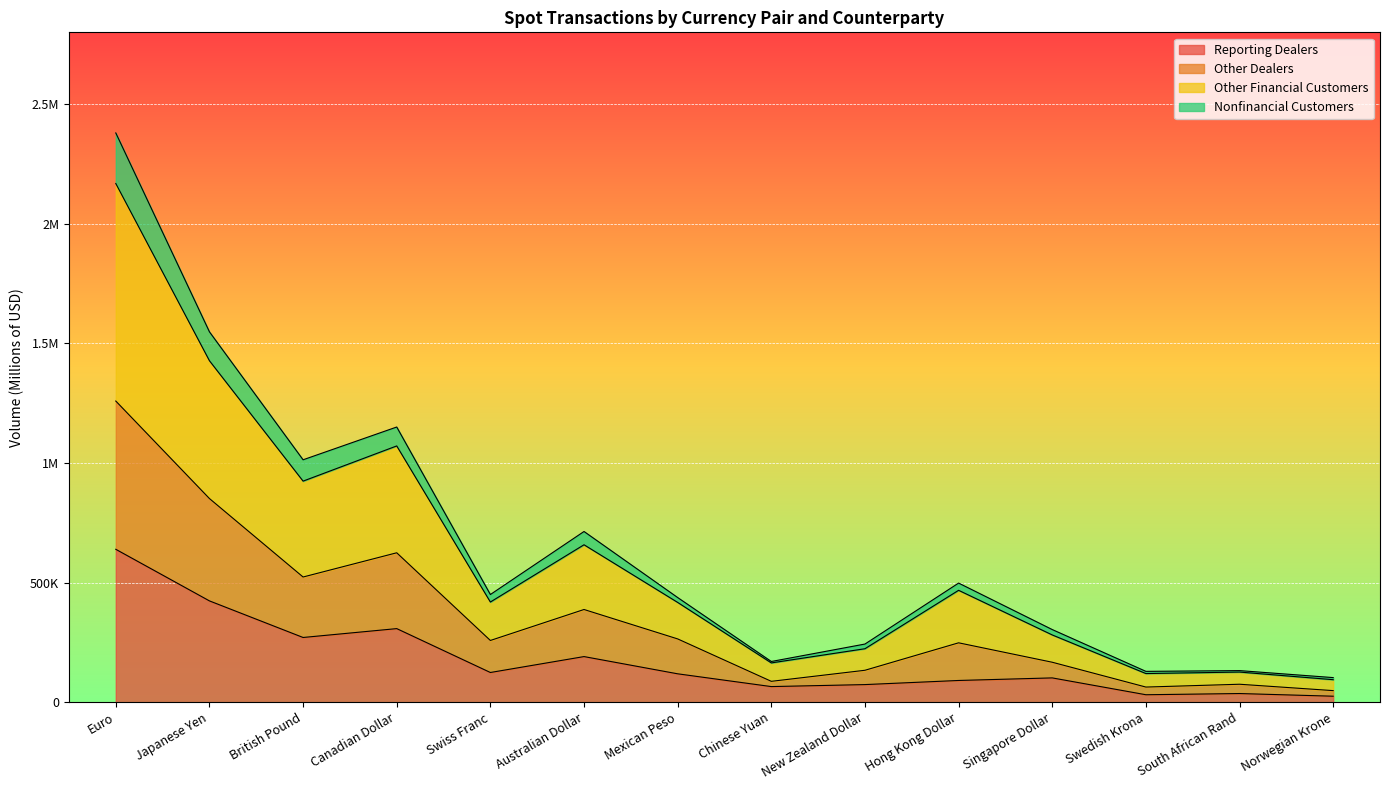

What are all the series names shown in the legend?

Reporting Dealers, Other Dealers, Other Financial Customers, Nonfinancial Customers